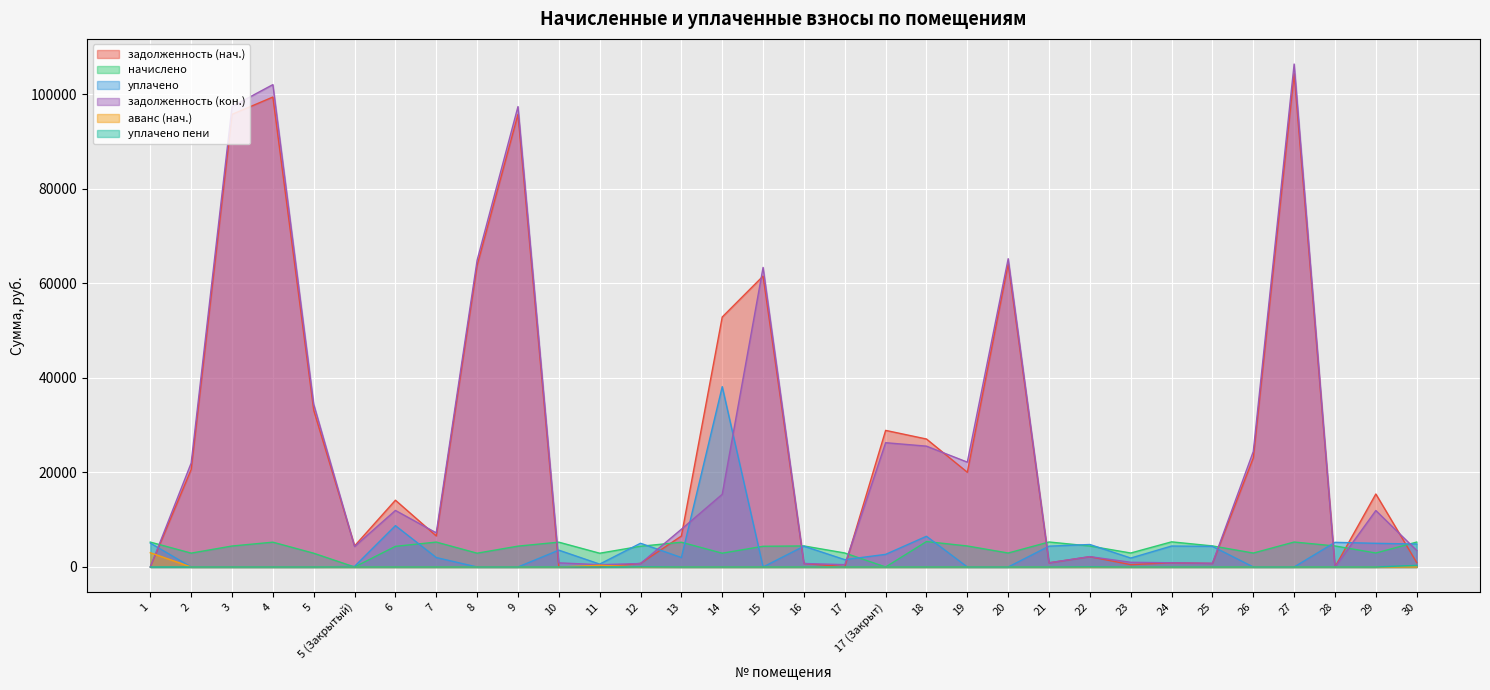

Read the задолженность (нач.) value at 17.

61.5